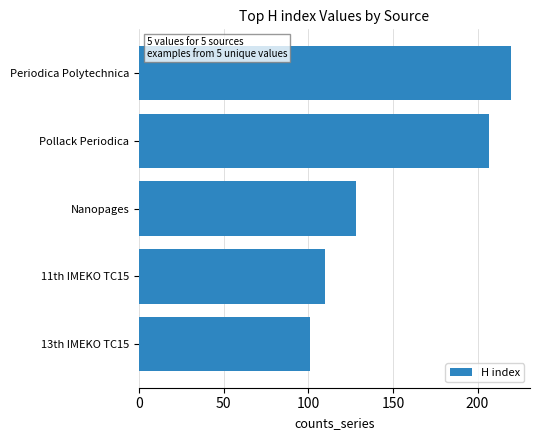

What is the change in value from Periodica Polytechnica to 13th IMEKO TC15?

-119